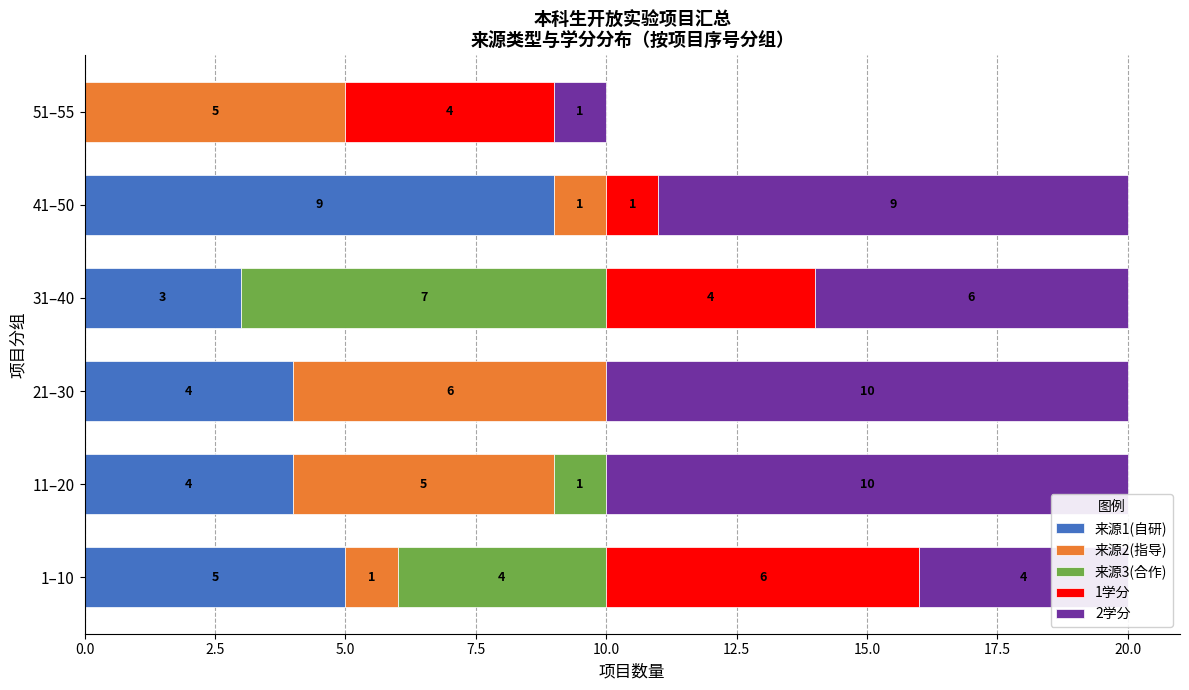

What is the total value across all series at 1–10?

20